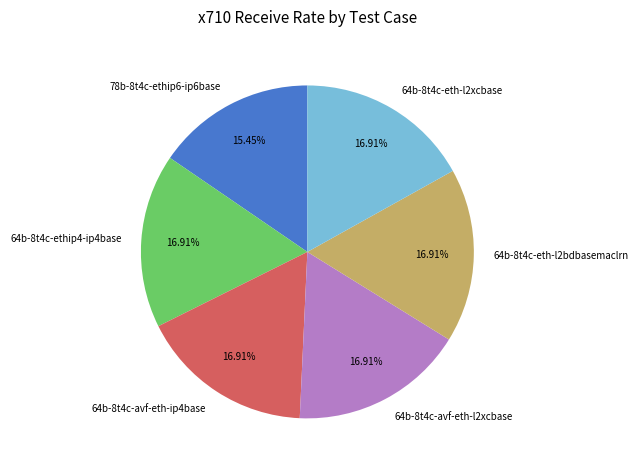

How many slices are in this pie chart?

6